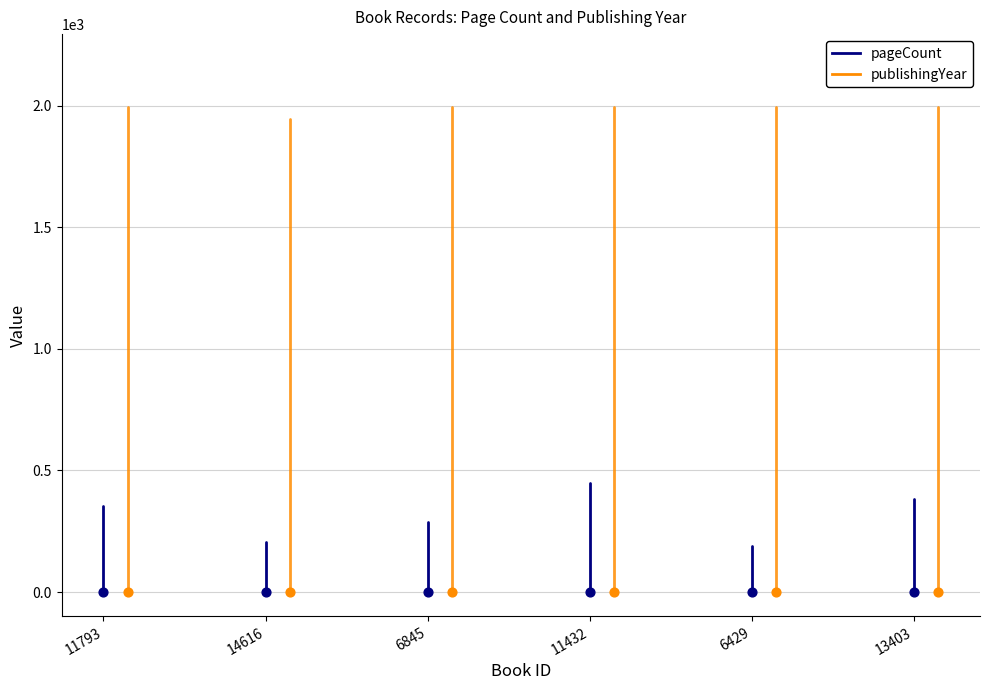

Which series has the largest total across all categories?

publishingYear